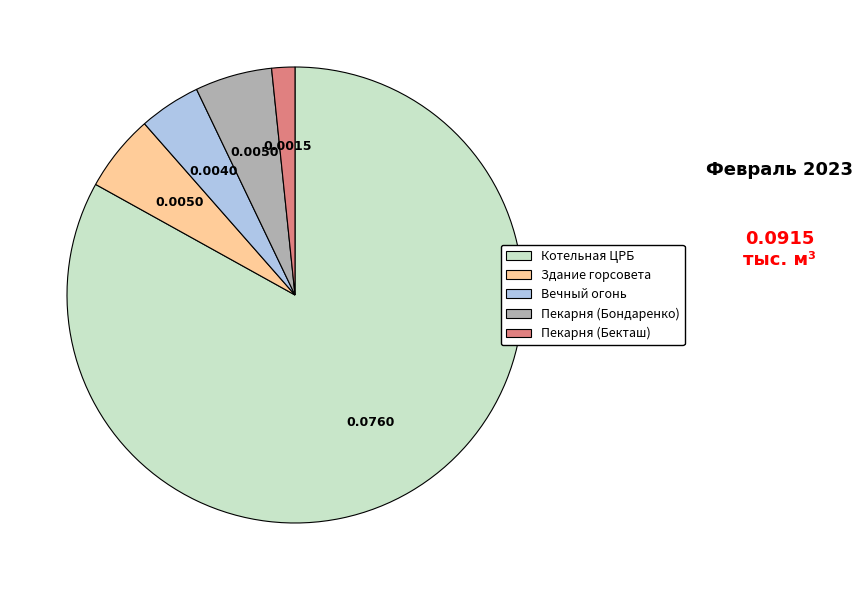

Is it true that Котельная ЦРБ is 78% of the pie?

False